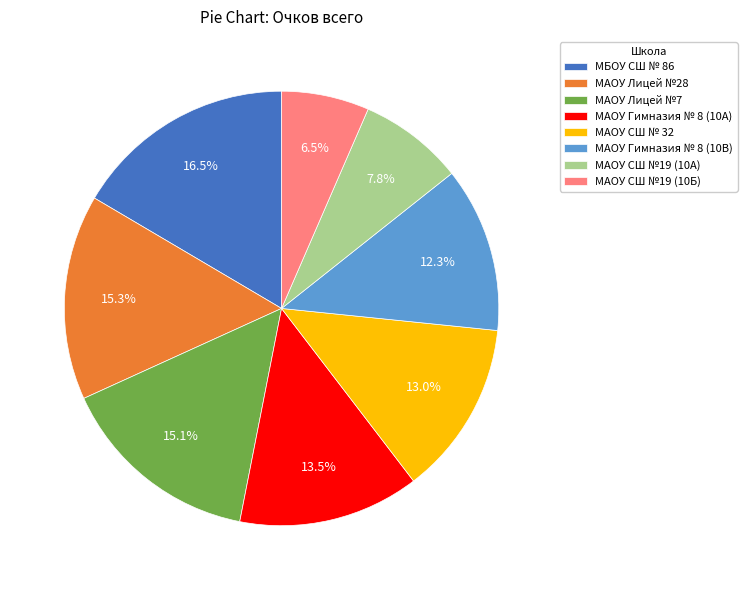

What is the ratio of the value at МАОУ Лицей №28 to the value at МАОУ СШ №19 (10А)?

2.0